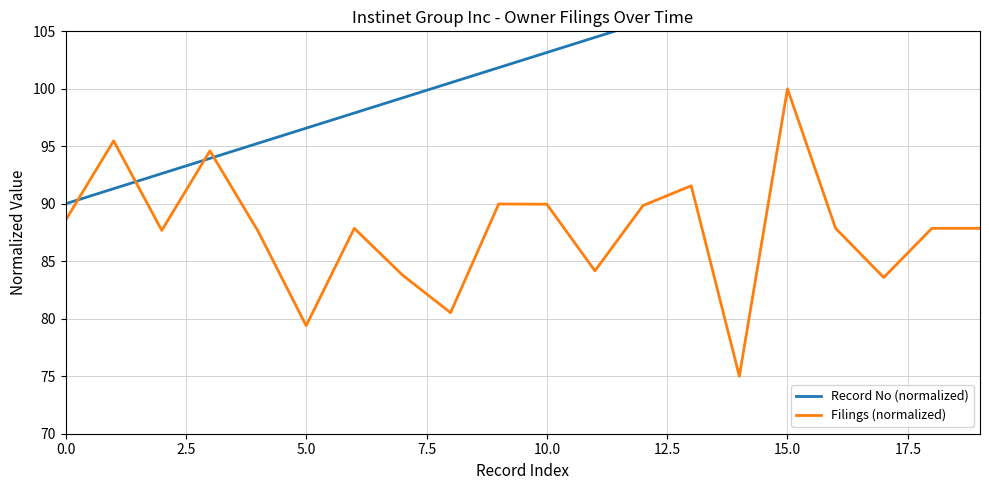

How many values in the Record No (normalized) series are below 103?

10